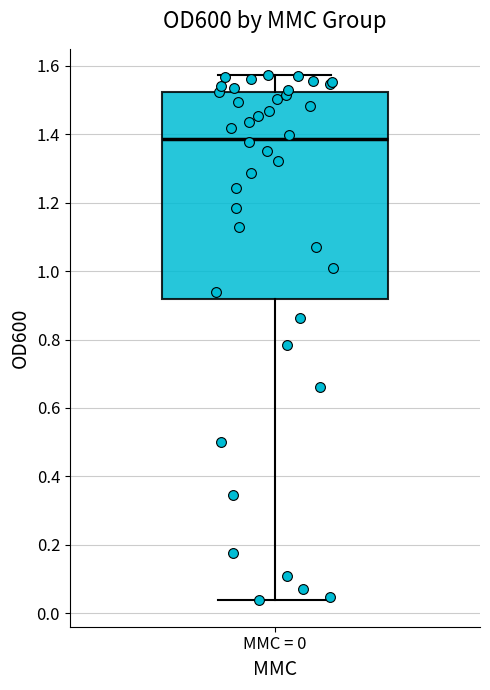

Where is the lower edge of the box for MMC = 0 on the y-axis? The values are not printed on the chart, so give them approximately, as read against the axis.

0.92